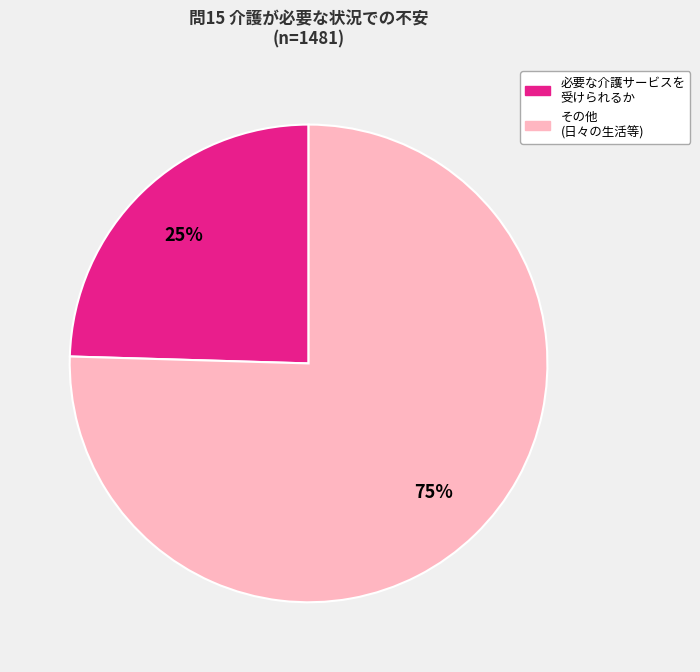

To the nearest percent, what is the average slice percentage?

50%